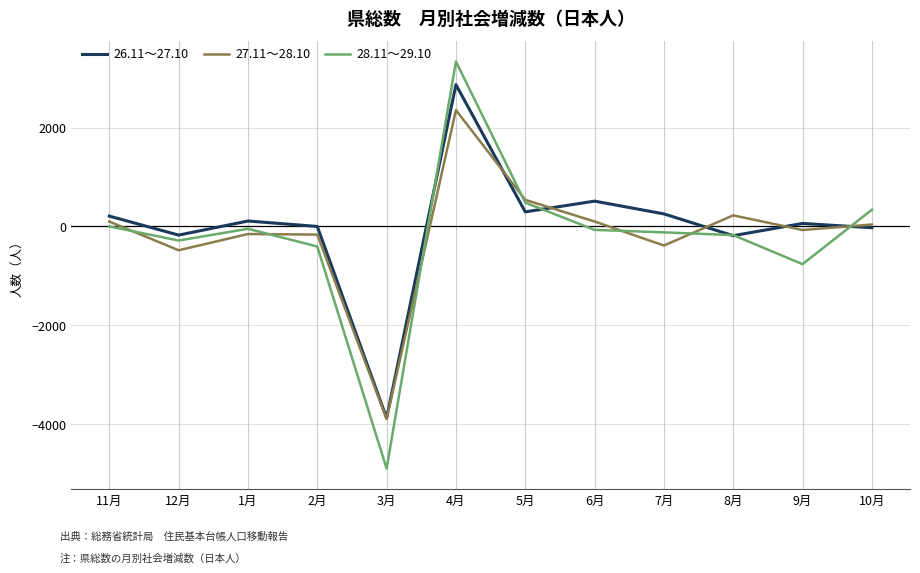

Where is the first local maximum for 26.11～27.10?

1月